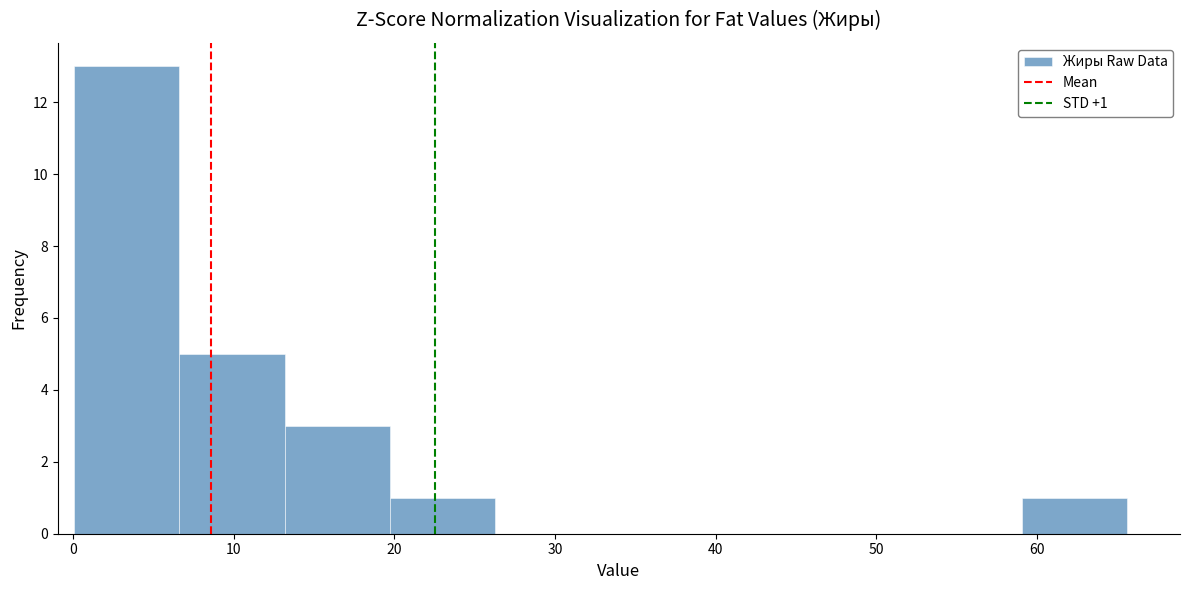

Over which range of the x-axis is the bar tallest?

0 to 7